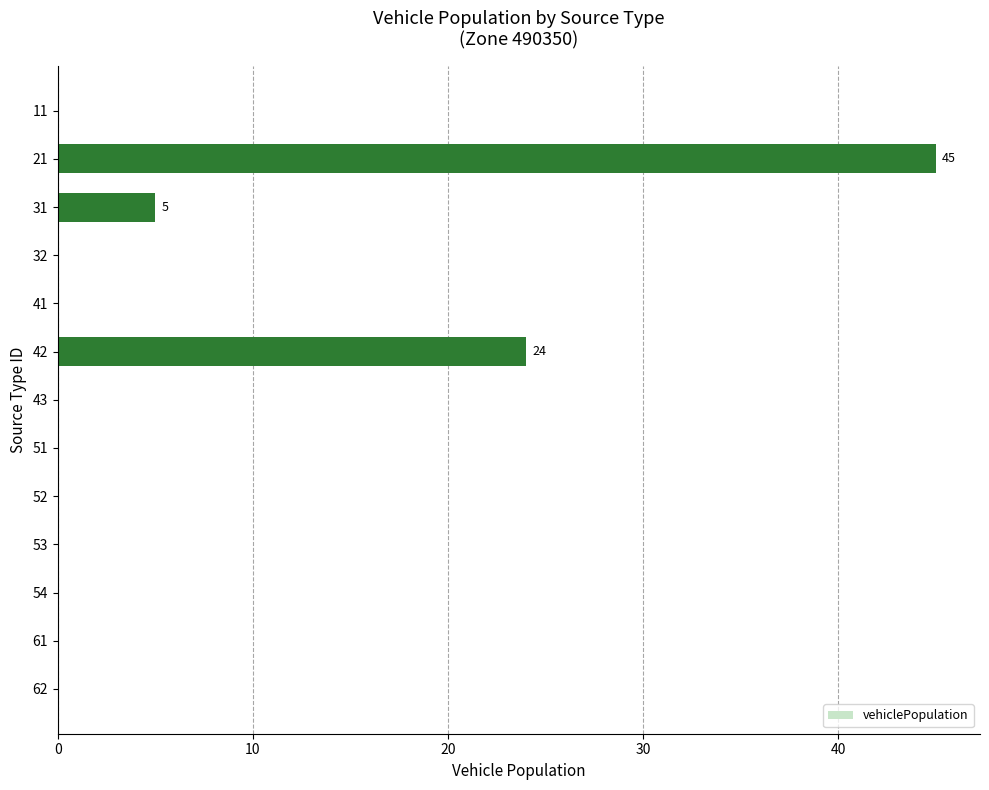

What is the sum of all values?

74